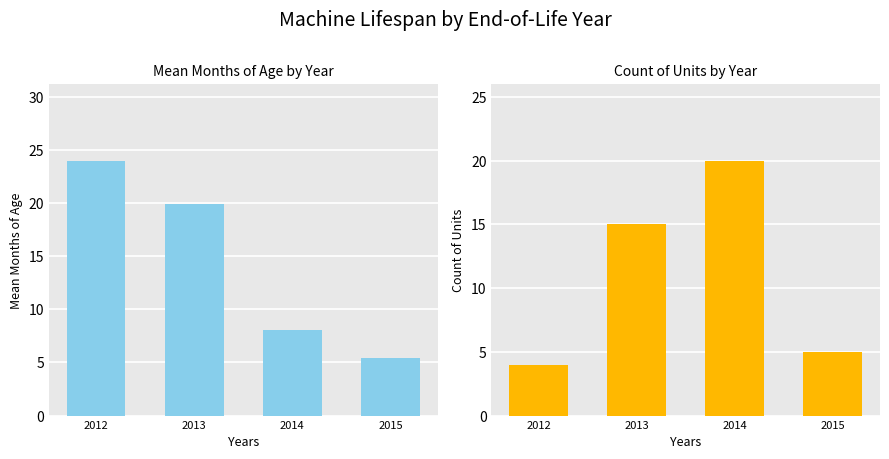

Reading right to left, transcribe all the data shown in this chart.

Mean Months of Age: 5.4	8.1	19.9	24.0
Count of Units: 5.0	20.0	15.0	4.0